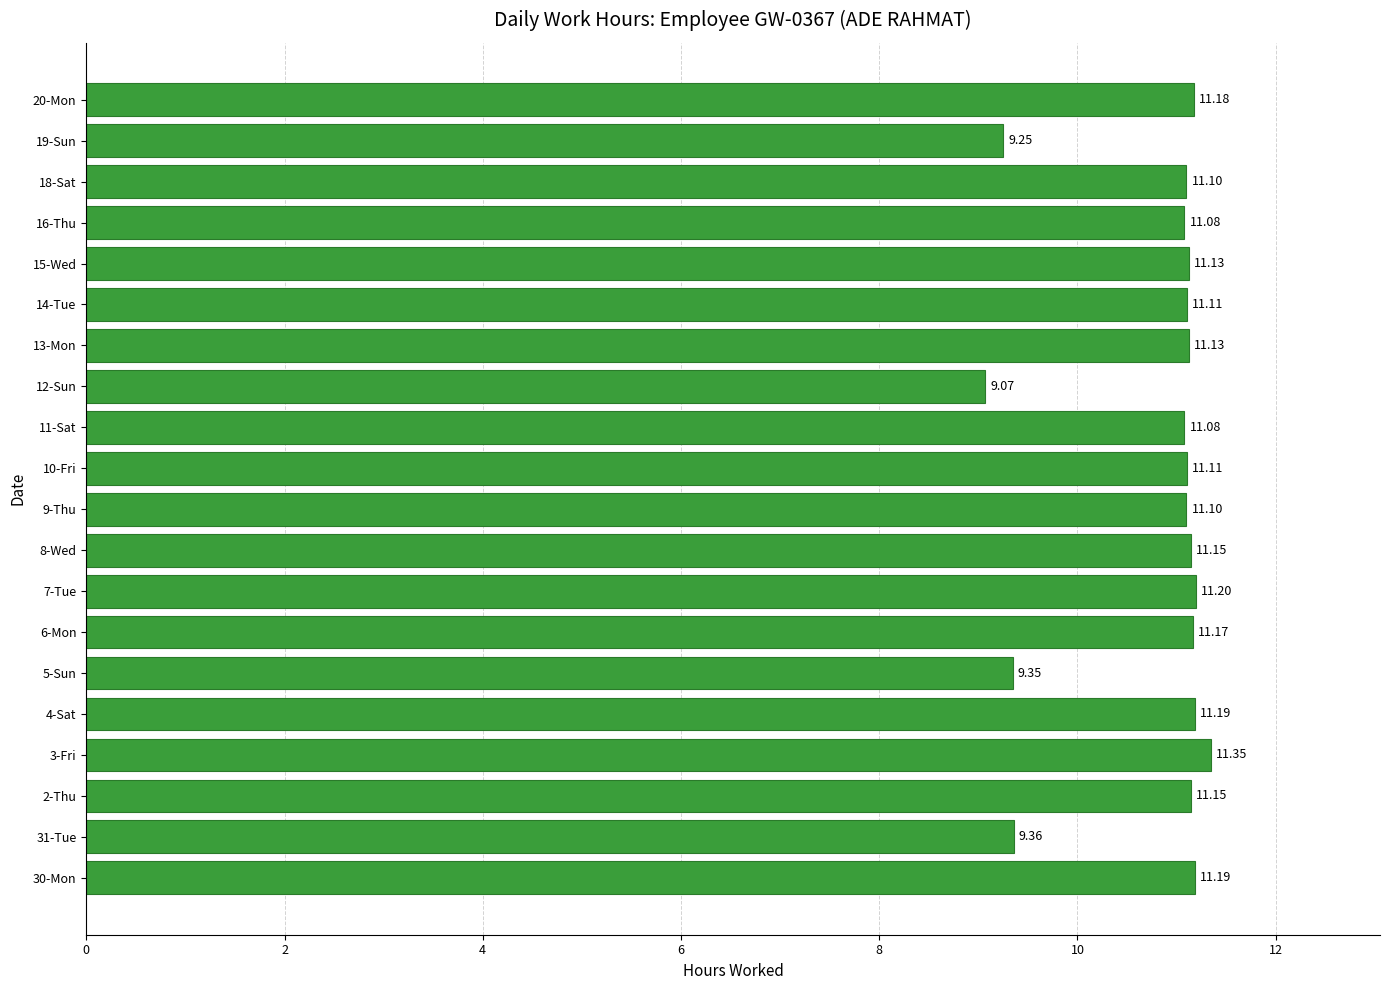

What is the ratio of the value at 6-Mon to the value at 15-Wed?

1.0